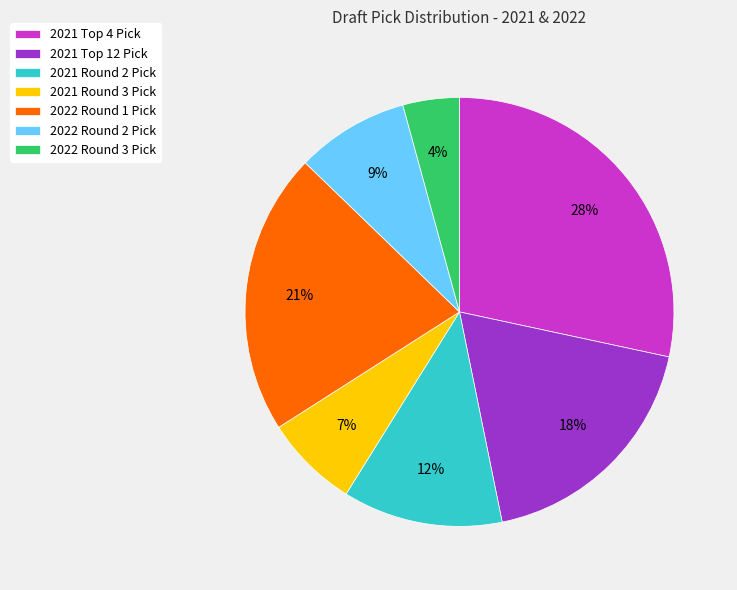

What percentage is the 2022 Round 1 Pick slice, to the nearest percent?

21%